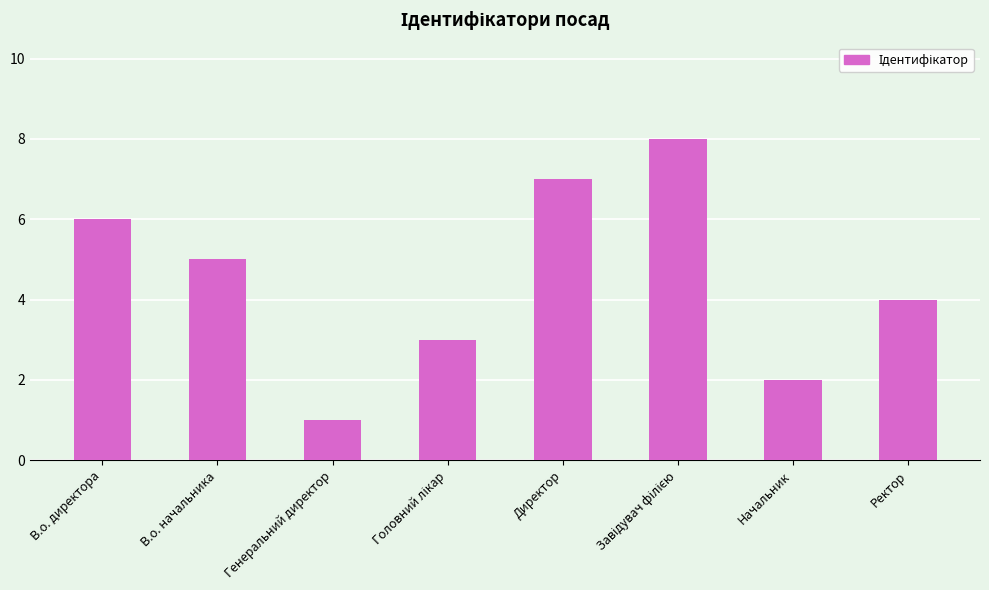

Is it true that the value at Ректор is 6?

False